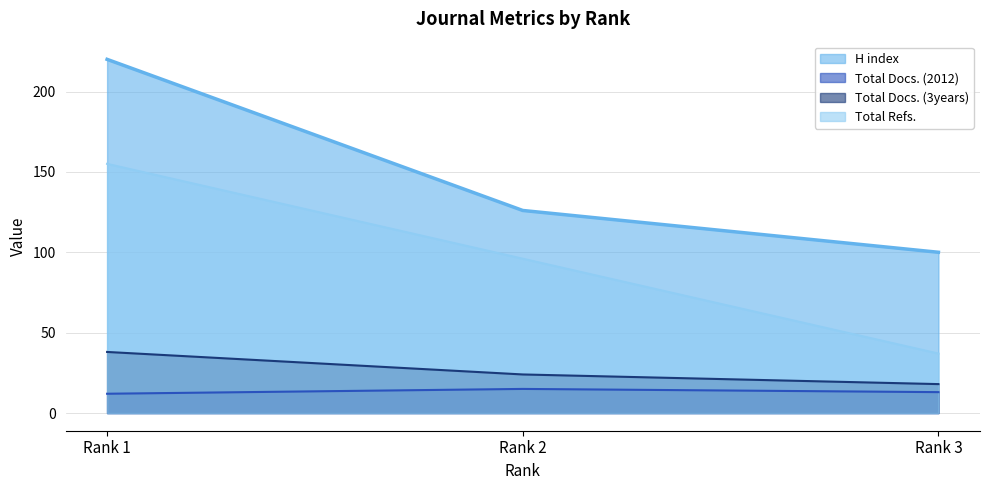

Reading left to right, what are all the values shown in this chart?

H index: 220	126	100
Total Docs. (2012): 12	15	13
Total Docs. (3years): 38	24	18
Total Refs.: 155	96	37